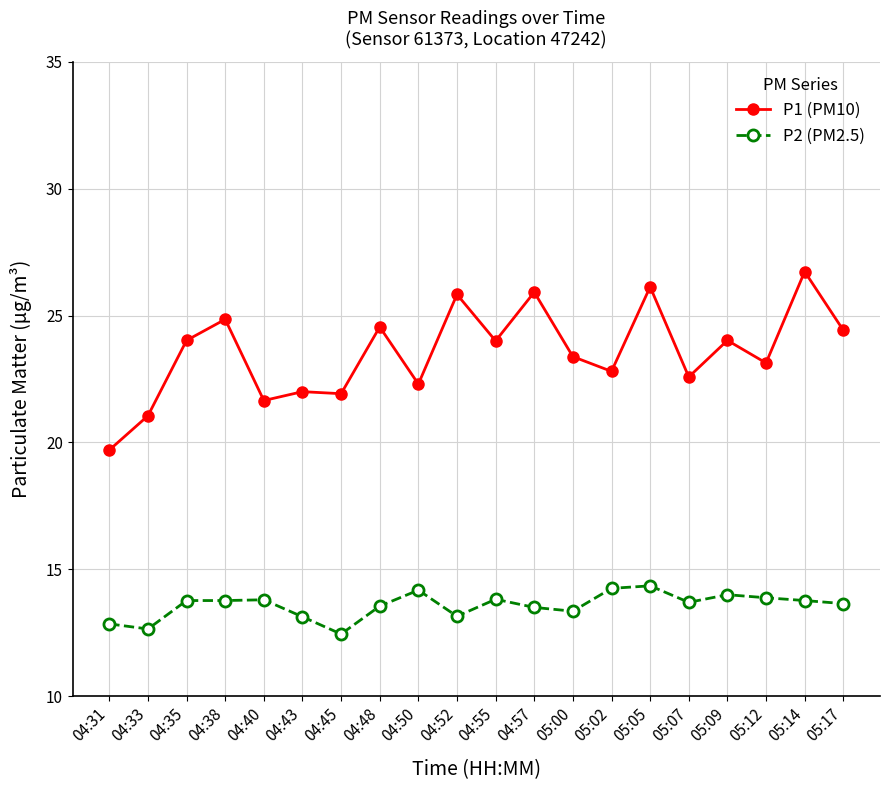

What is the difference between the second highest and second lowest values in the P2 (PM2.5) series?

1.6